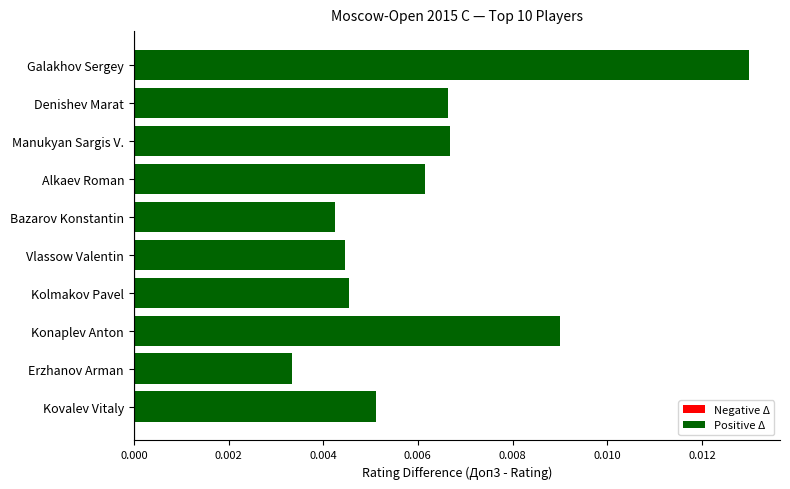

Between Vlassow Valentin and Manukyan Sargis V., which is larger?

Manukyan Sargis V.